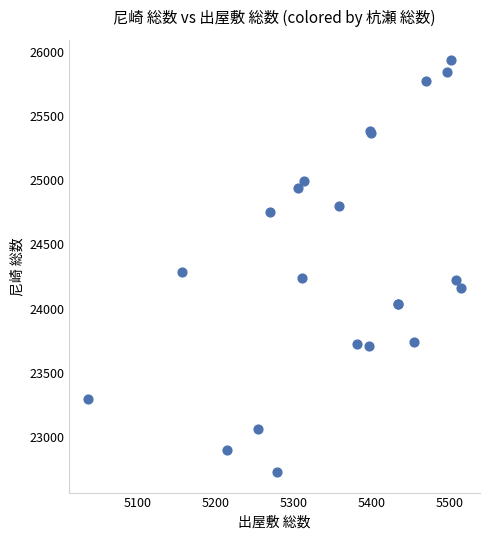

What Y value in the scatter plot is closest to 24329?

24288